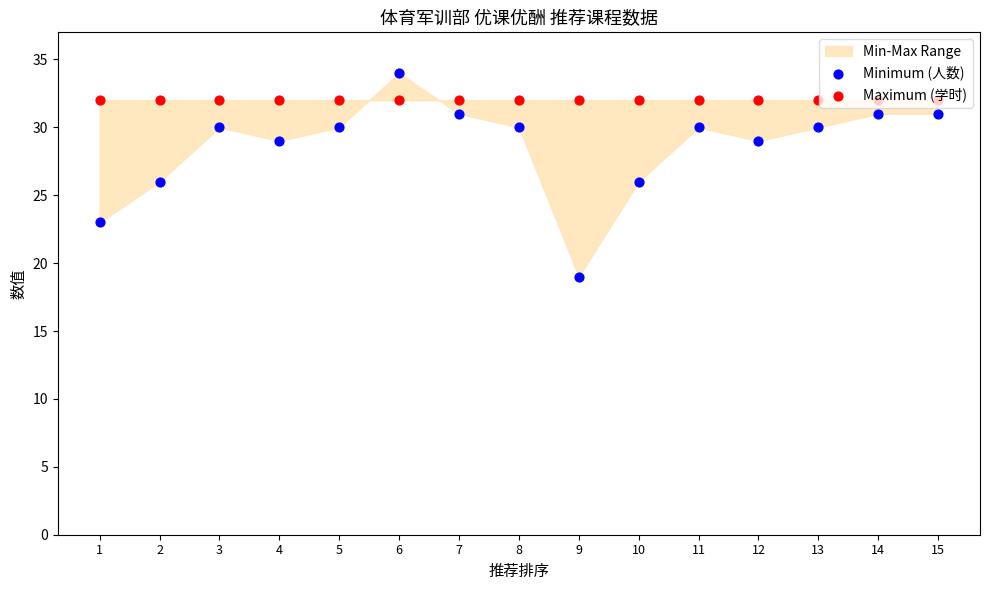

Which series contains the lowest Y value?

Minimum (人数)